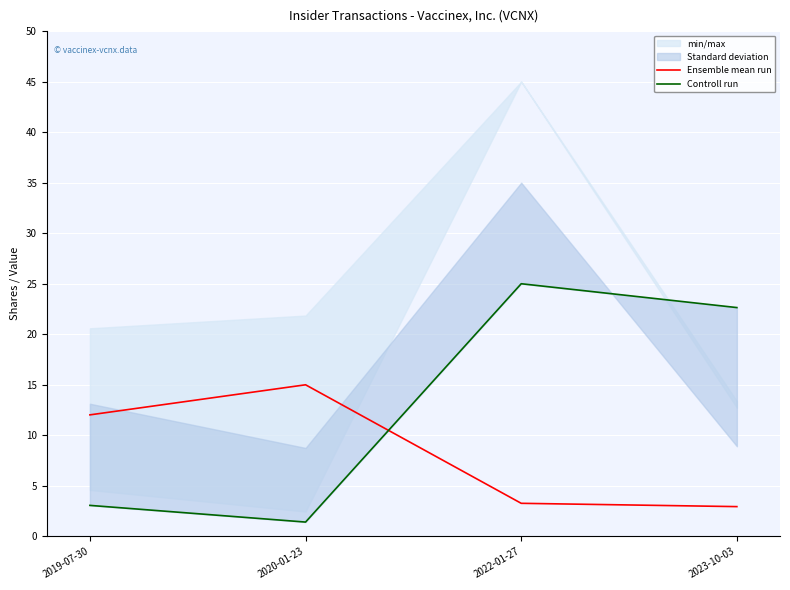

Is the value of Ensemble mean run at 2020-01-23 greater than the value of Controll run at 2022-01-27?

No